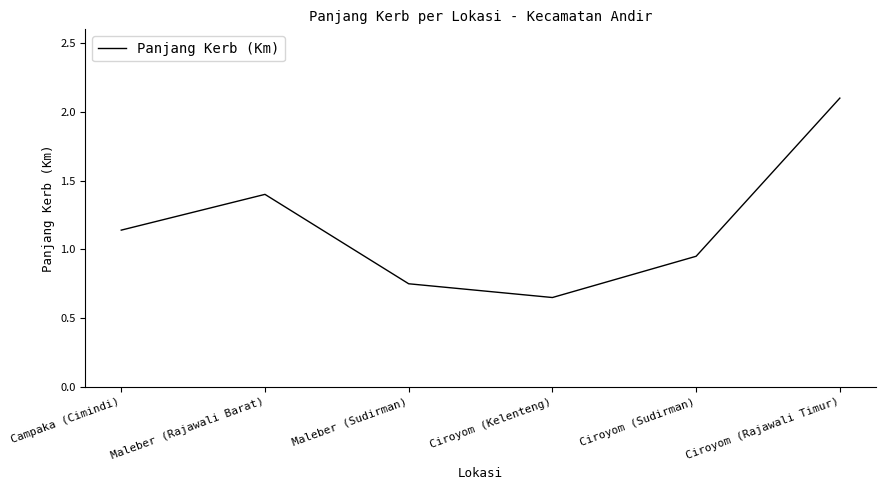

Rank the categories by value from highest to lowest.

Ciroyom (Rajawali Timur), Maleber (Rajawali Barat), Campaka (Cimindi), Ciroyom (Sudirman), Maleber (Sudirman), Ciroyom (Kelenteng)